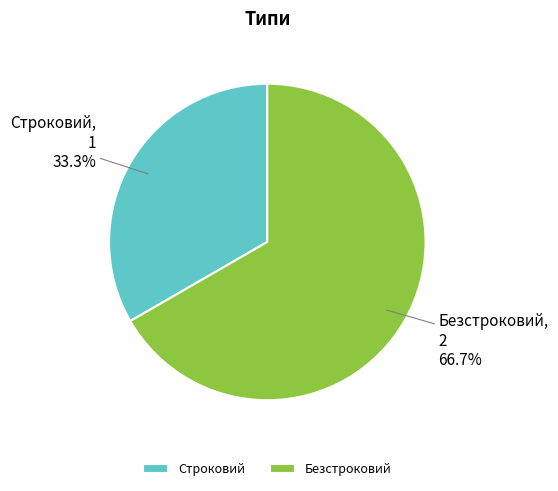

The Безстроковий slice represents 67% of the pie. True or false?

True